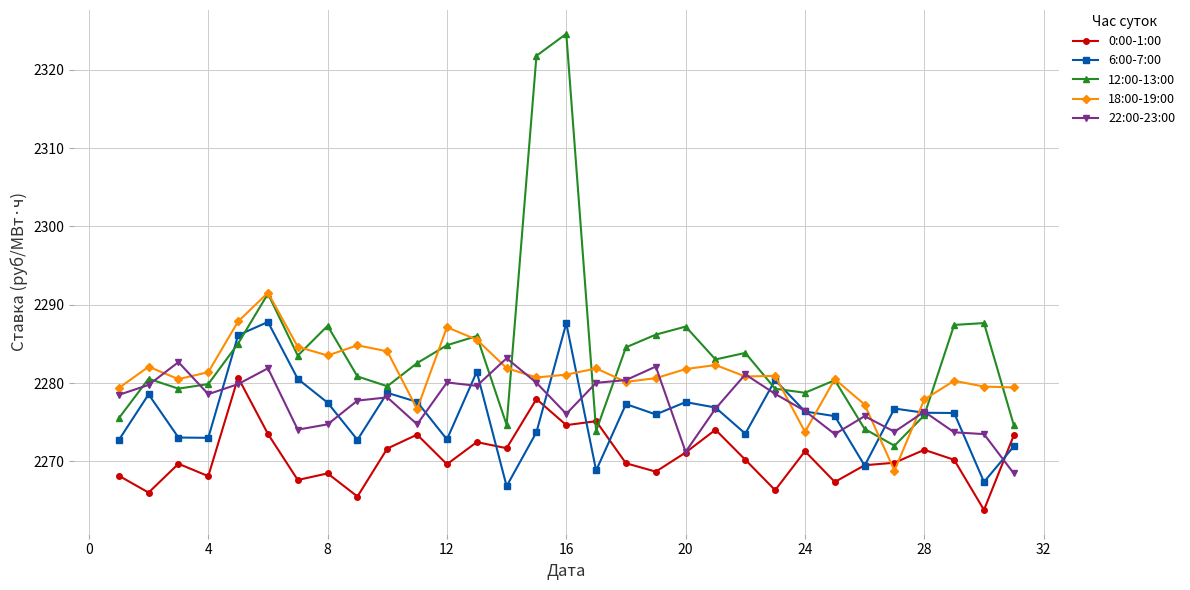

What is the maximum value shown in the chart?

2324.6